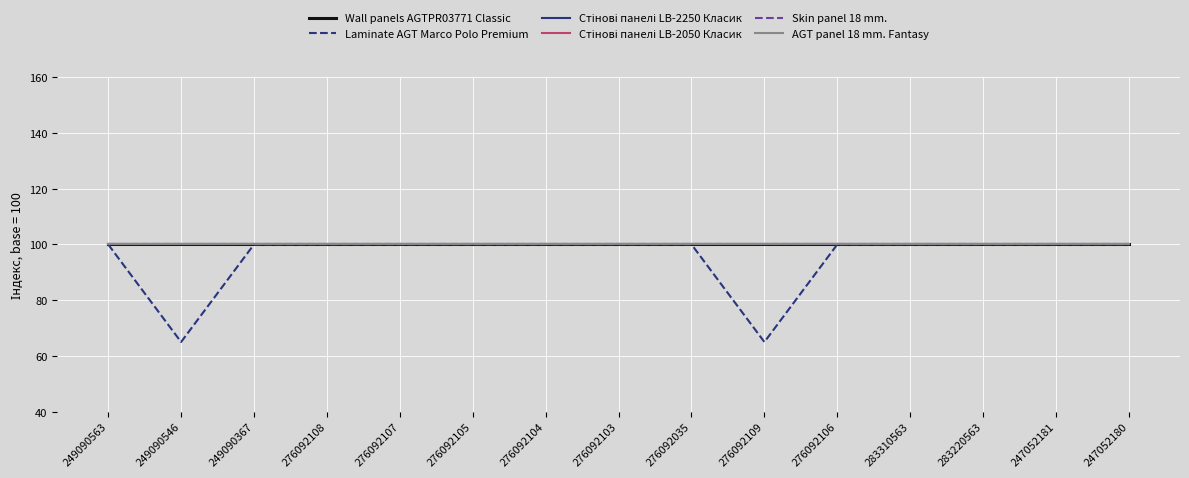

At which label is Laminate AGT Marco Polo Premium closest to 82?

249090546